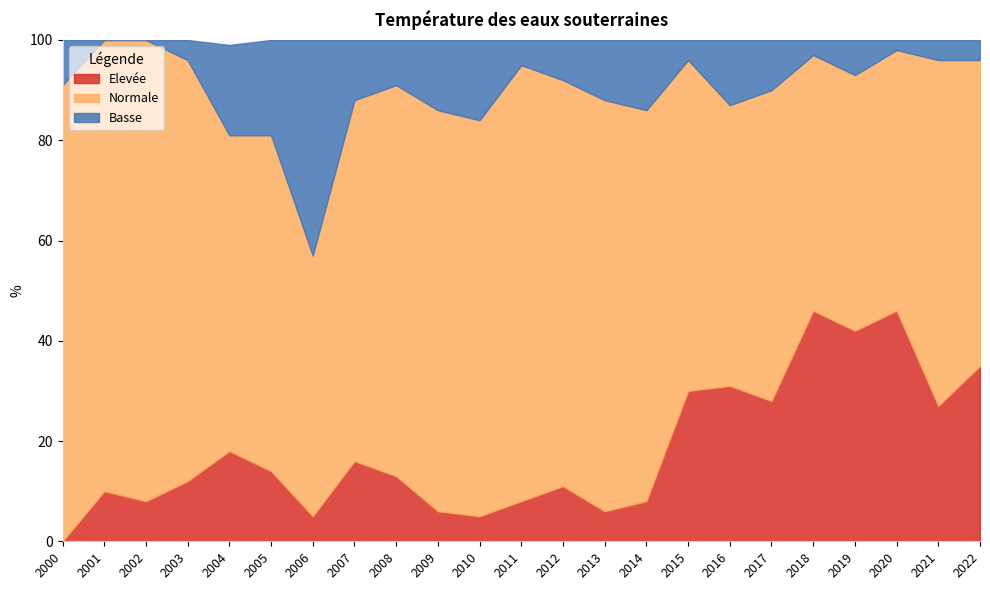

How many values in the Normale series exceed 72?

11